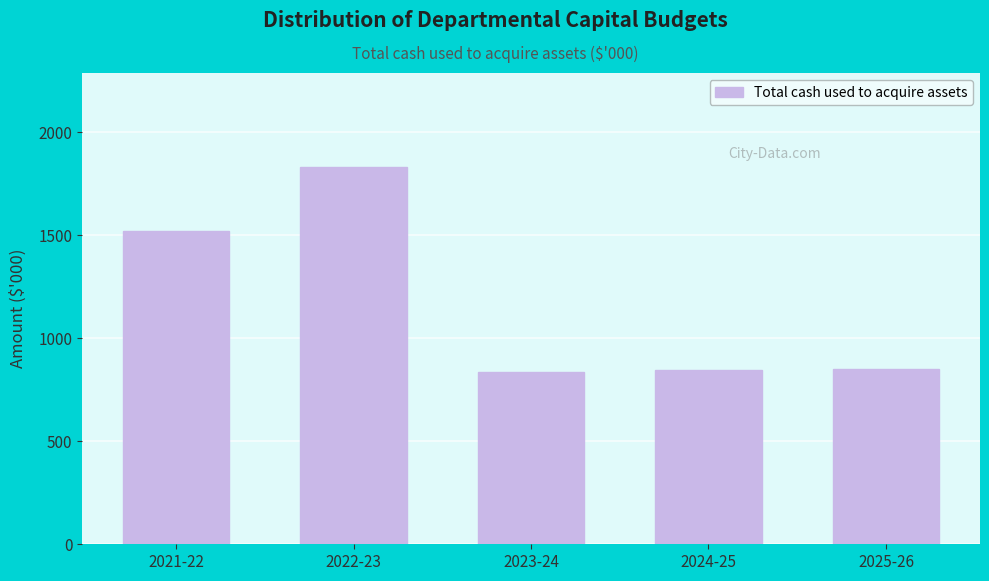

What is the difference between the maximum and minimum values?

993